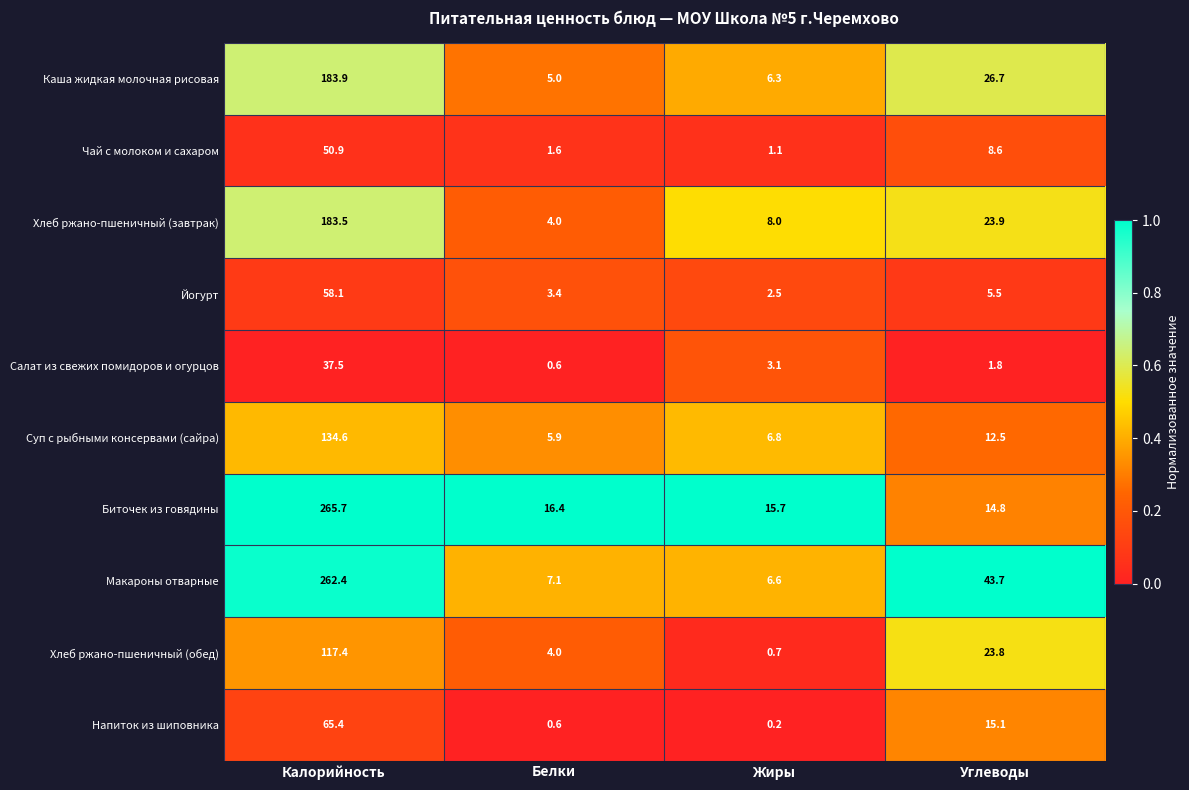

What is the difference between the highest and lowest values at Углеводы?

41.9